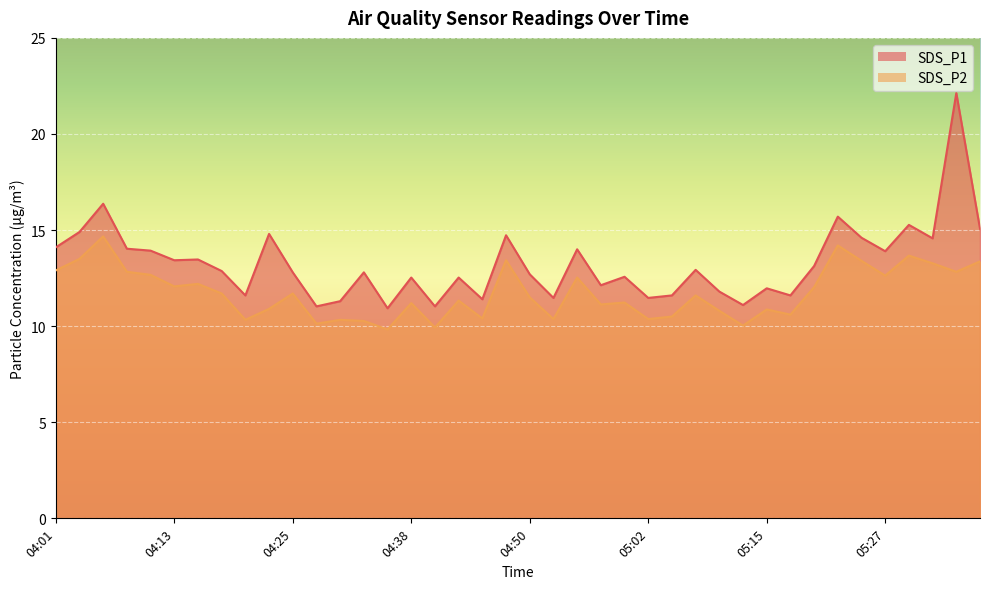

The value of SDS_P1 at 04:45 is 11.4. True or false?

True